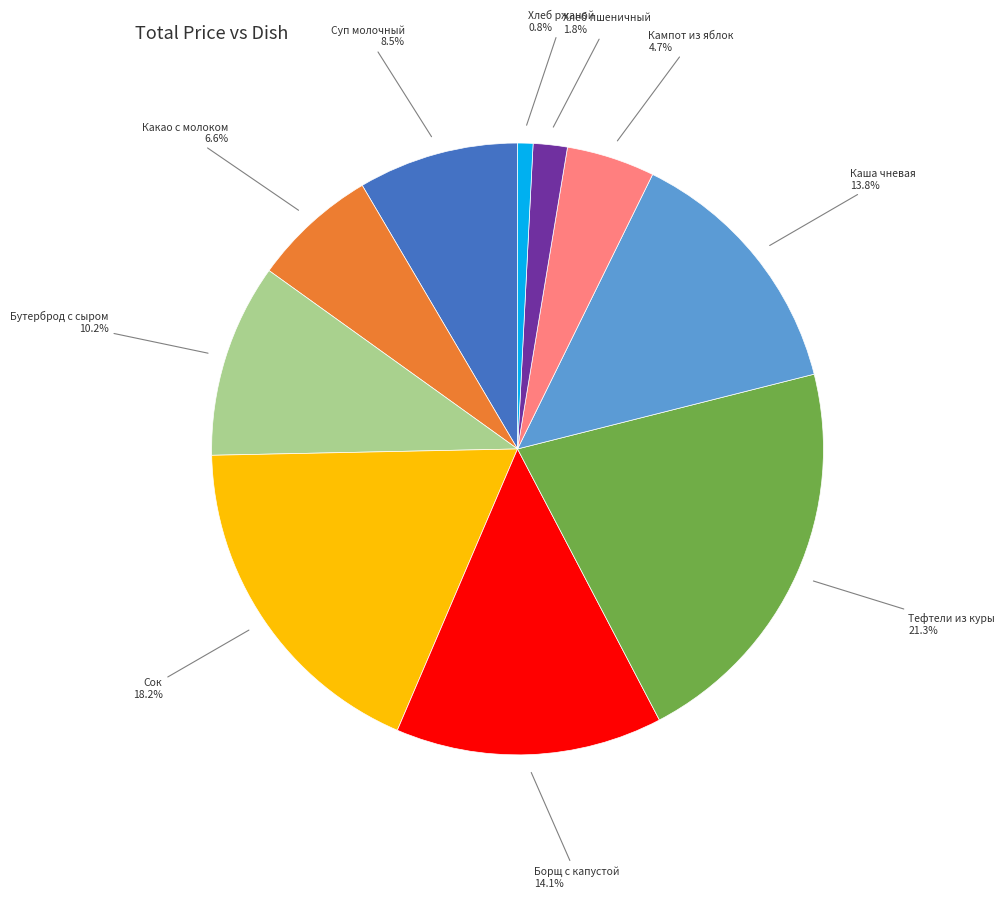

Is there any slice that represents more than half of the pie?

No